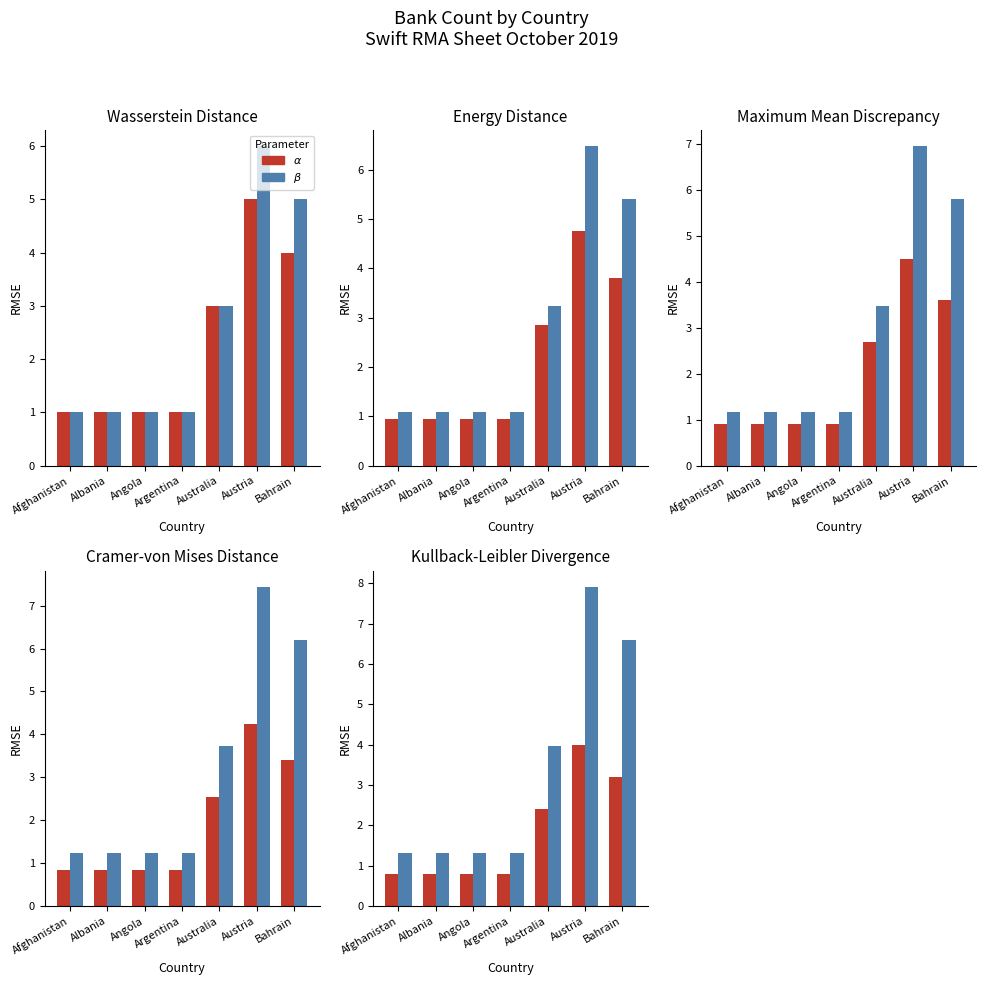

Between Afghanistan and Australia, which series saw the biggest shift?

$\beta$